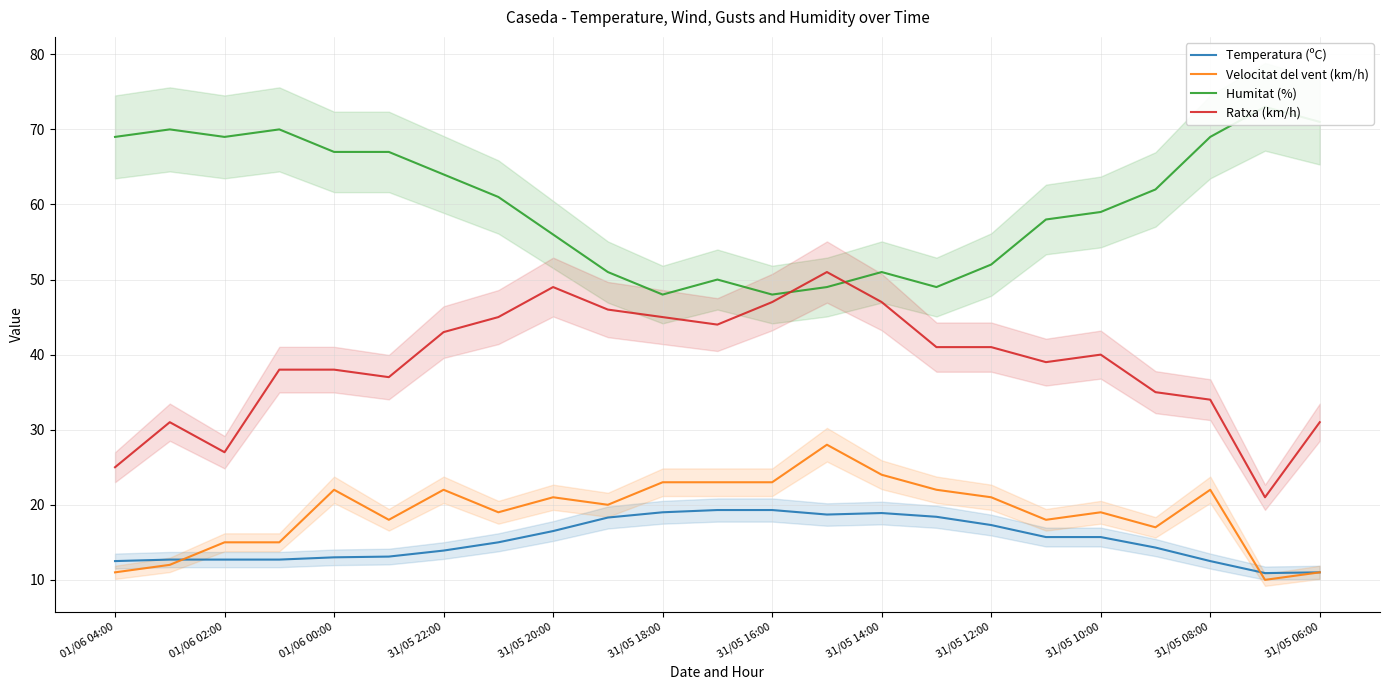

What is the maximum value shown in the chart?

73.0